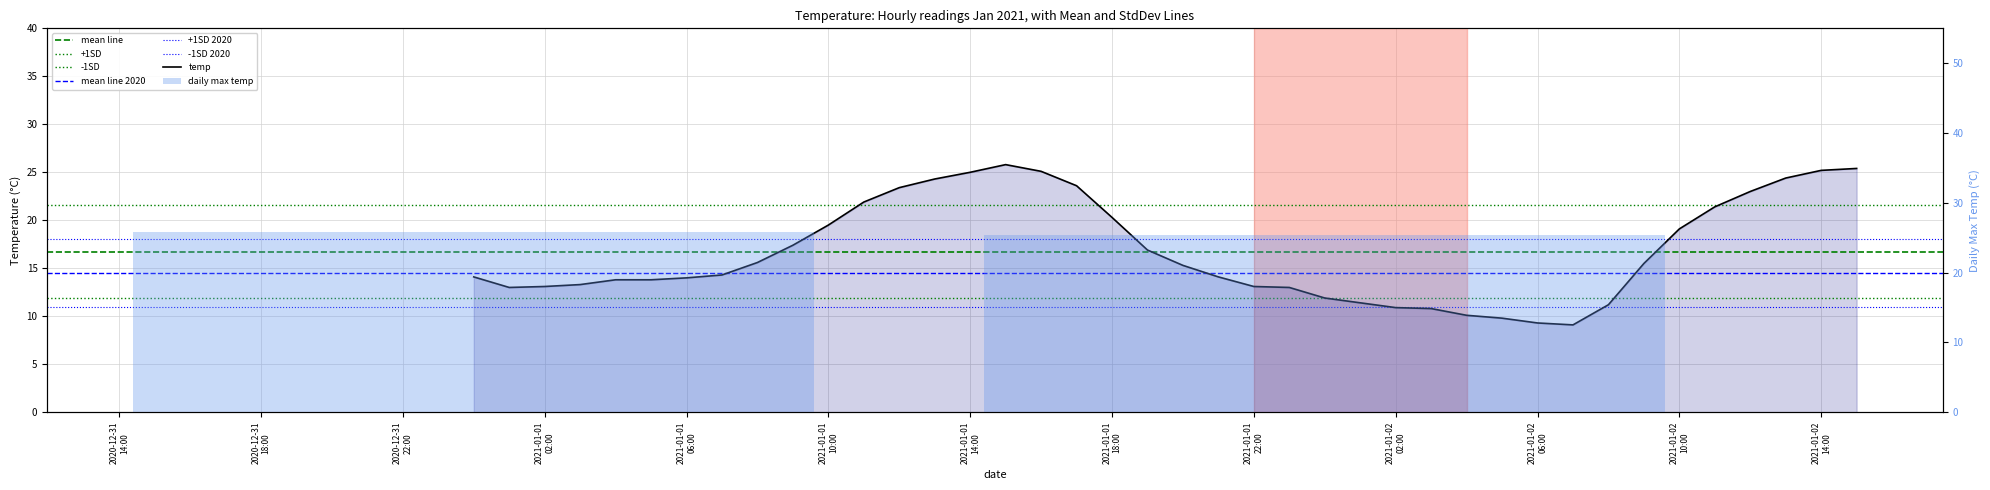

Between 2021-01-02
14:00 and 2020-12-31
14:00, which is larger?

2021-01-02
14:00